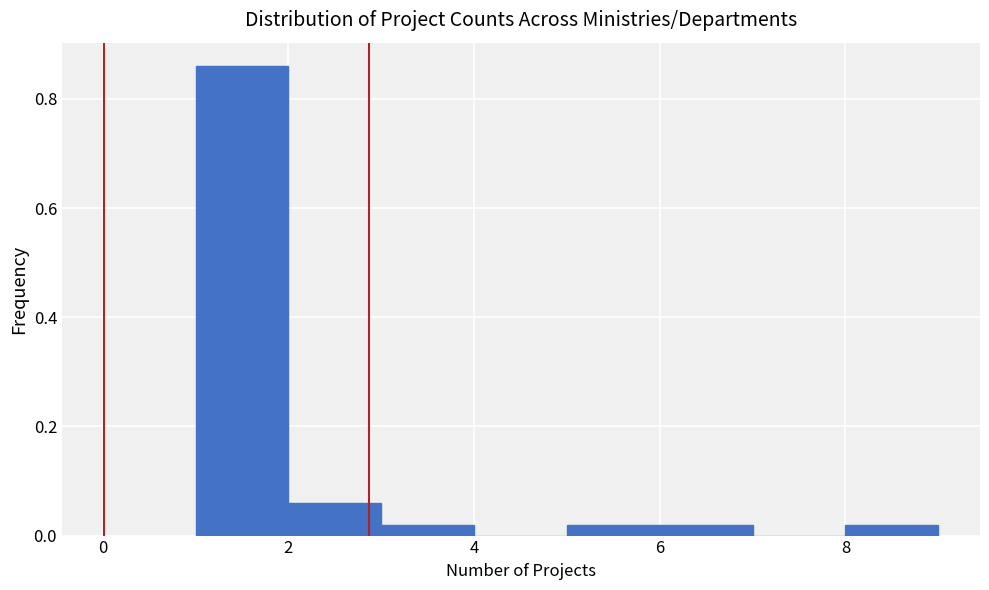

How tall is the bar that spans 3 to 4 on the x-axis? The values are not printed on the chart, so give them approximately, as read against the axis.

0.02